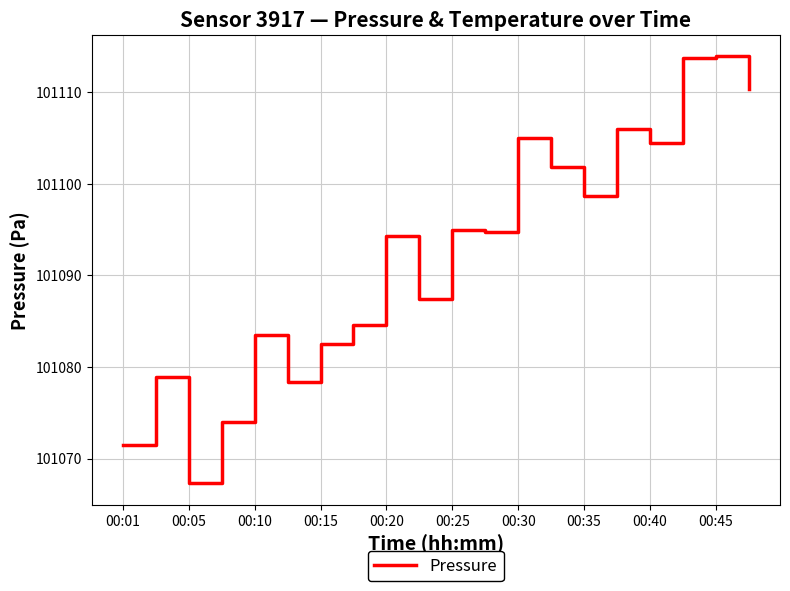

What is the greatest value displayed?

101113.9